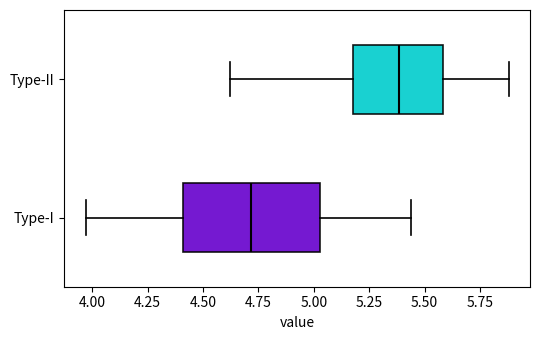

Reading bottom to top, transcribe this box plot: for each box, give where its median line is, the range the box spans, and where its two whiskers end, as read against the x-axis. The values are not printed on the chart, so give them approximately, as read against the axis.

Type-I: median 4.70, box 4.40 to 5.05, whiskers 3.95 to 5.45
Type-II: median 5.40, box 5.20 to 5.60, whiskers 4.60 to 5.90